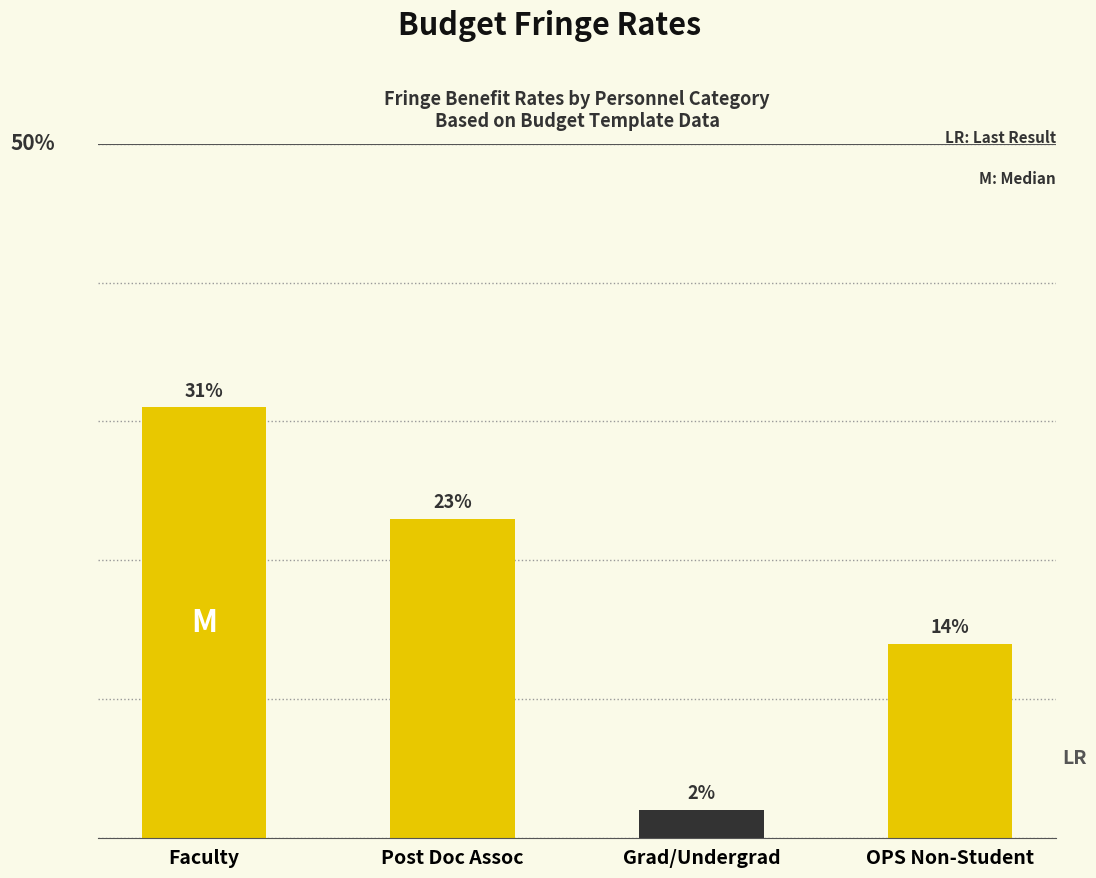

List the labels in order of value, smallest first.

Grad/Undergrad, OPS Non-Student, Post Doc Assoc, Faculty